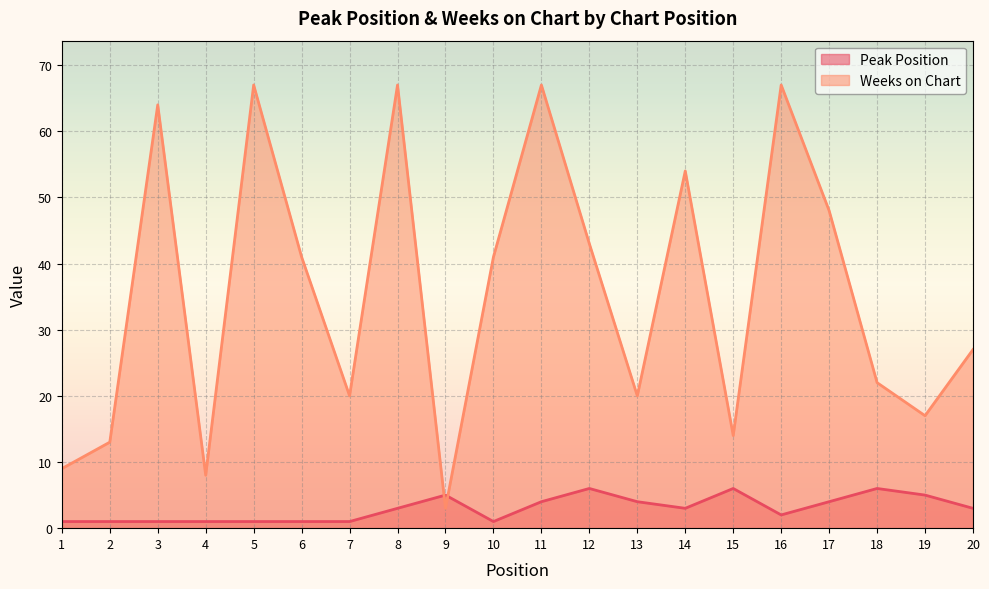

Which series has the widest spread of values?

Weeks on Chart